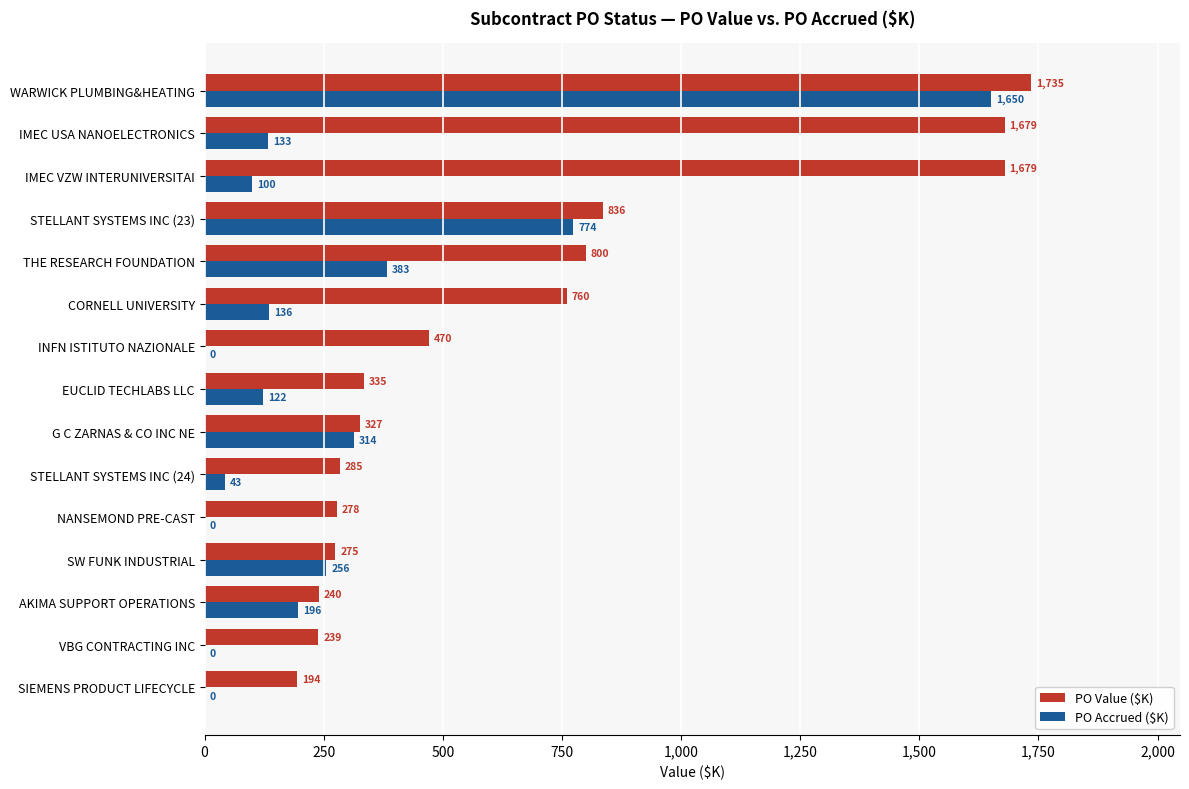

At which category is the sum across all series the highest?

WARWICK PLUMBING&HEATING